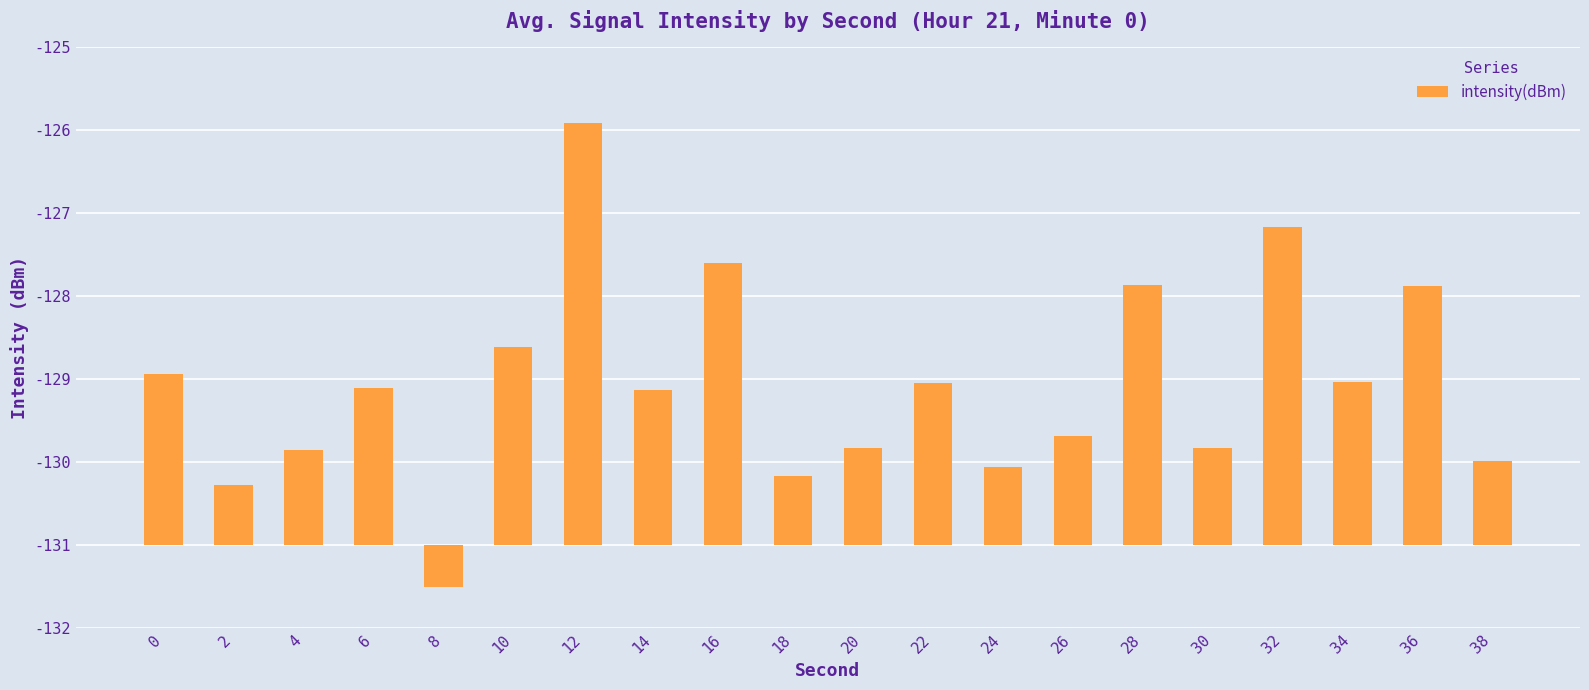

Are the bars grouped side by side (vs. stacked)?

No